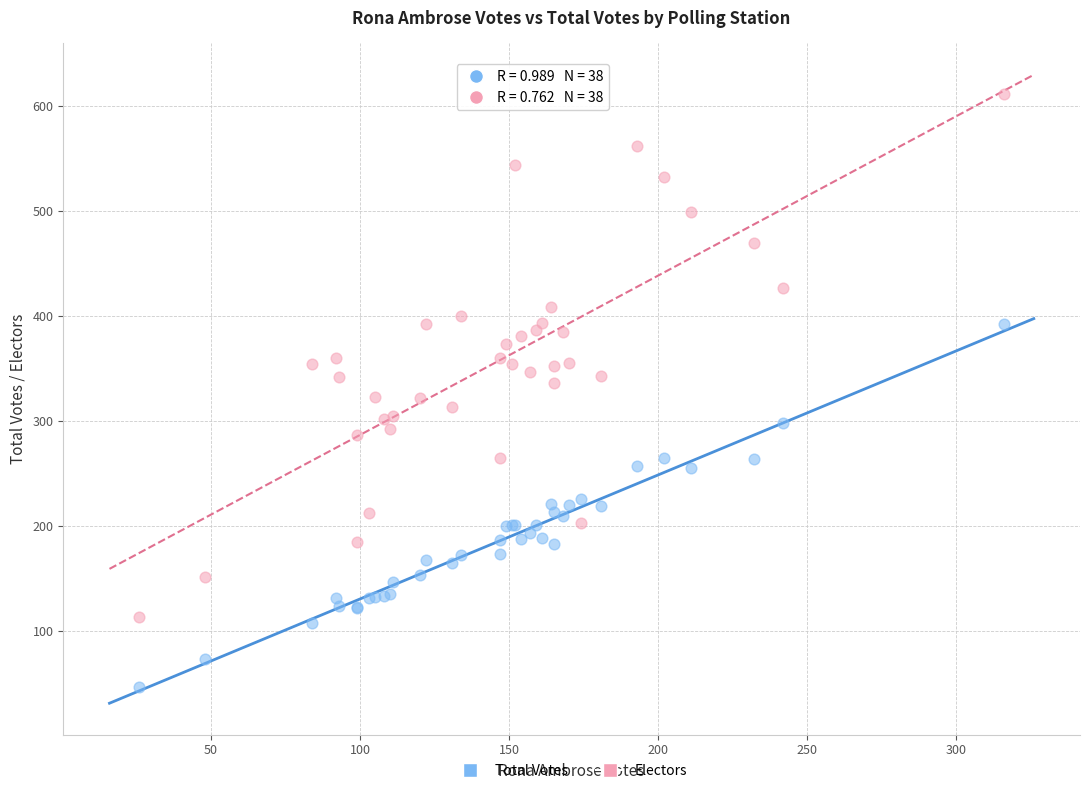

What is the X range (max minus min) for the scatter plot?

290